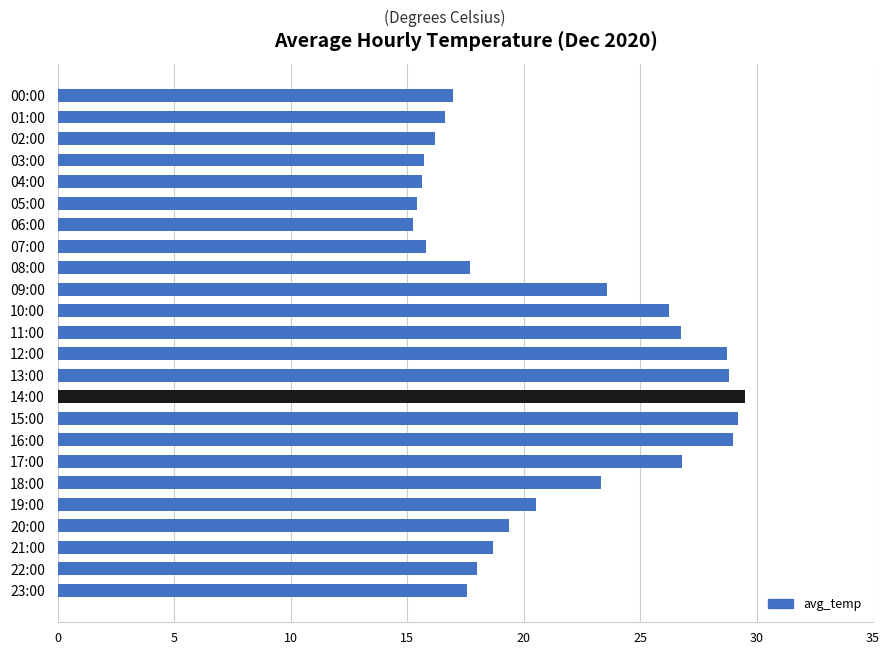

What is the label of the 24th bar from the bottom?

00:00